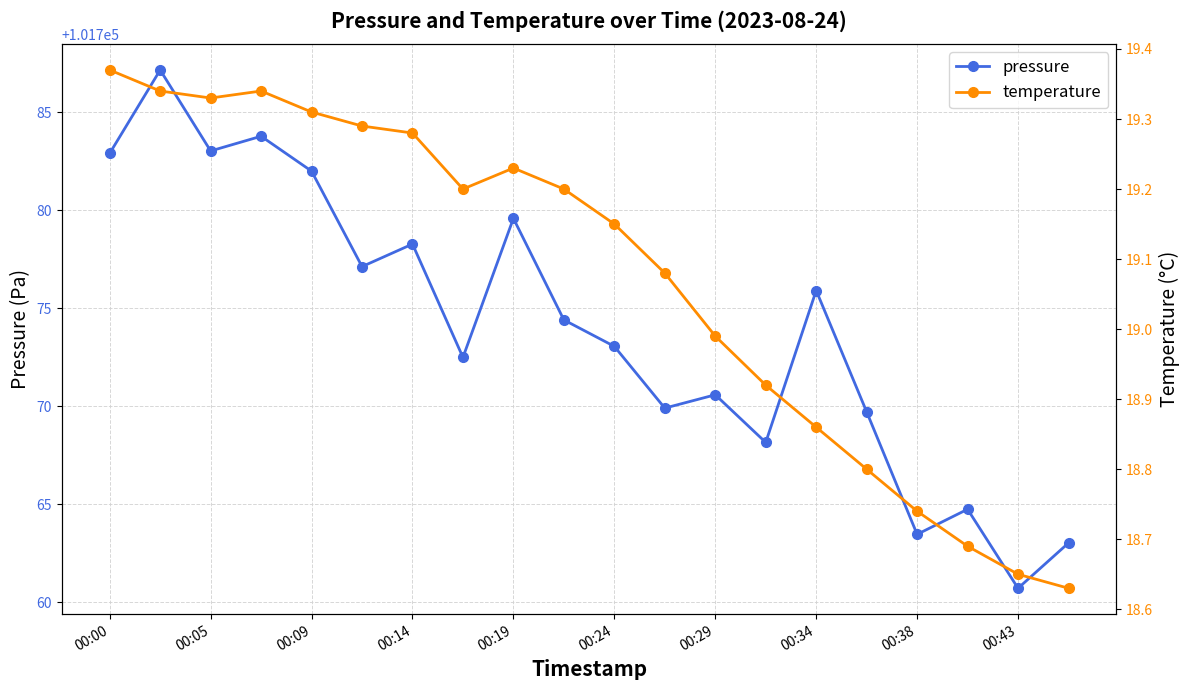

At which label does pressure reach its minimum?

00:43